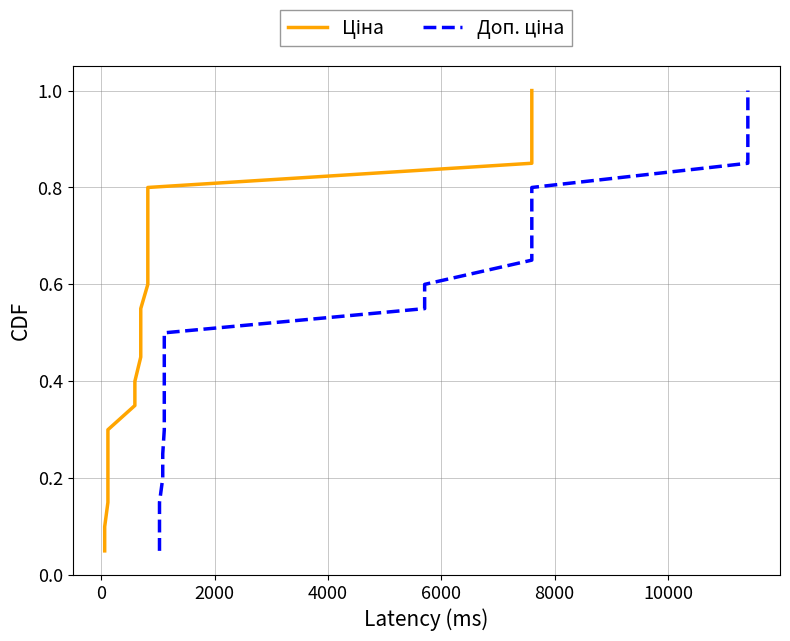

What is the difference between the second highest and second lowest values in the Ціна series?

0.8